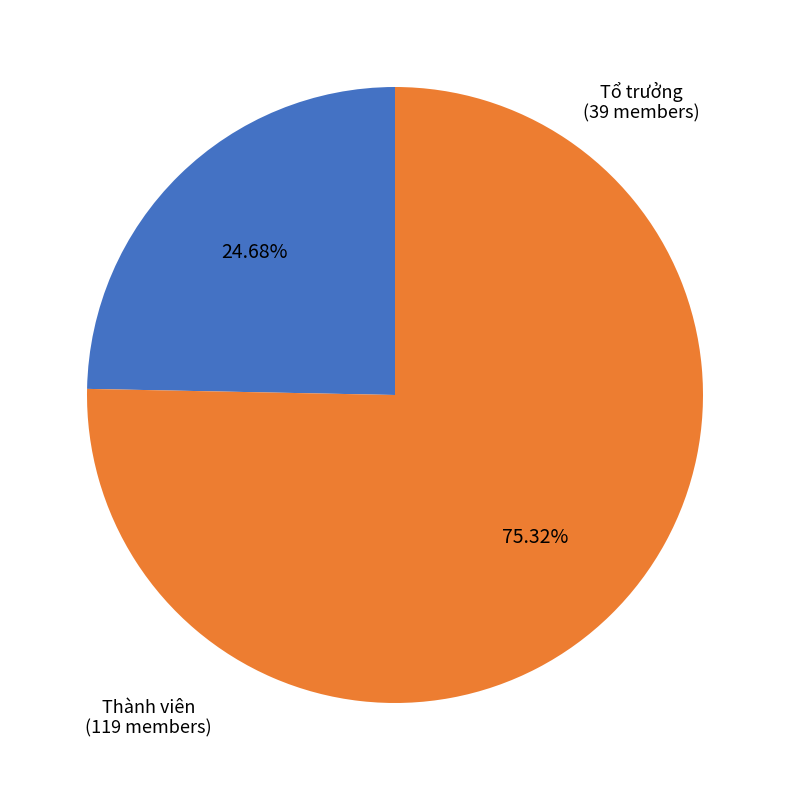

To the nearest percent, what portion does Tổ trưởng represent?

25%